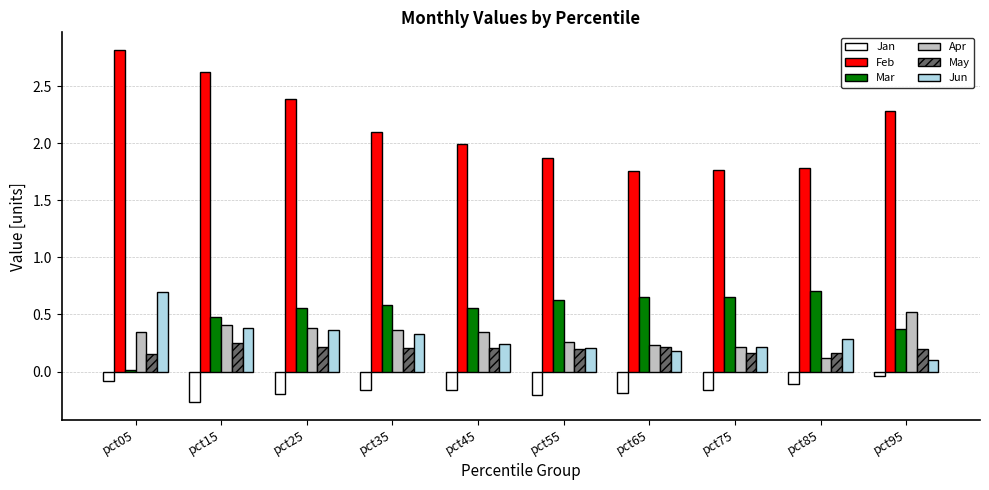

The Mar series shows 1.1 at pct55. True or false?

False